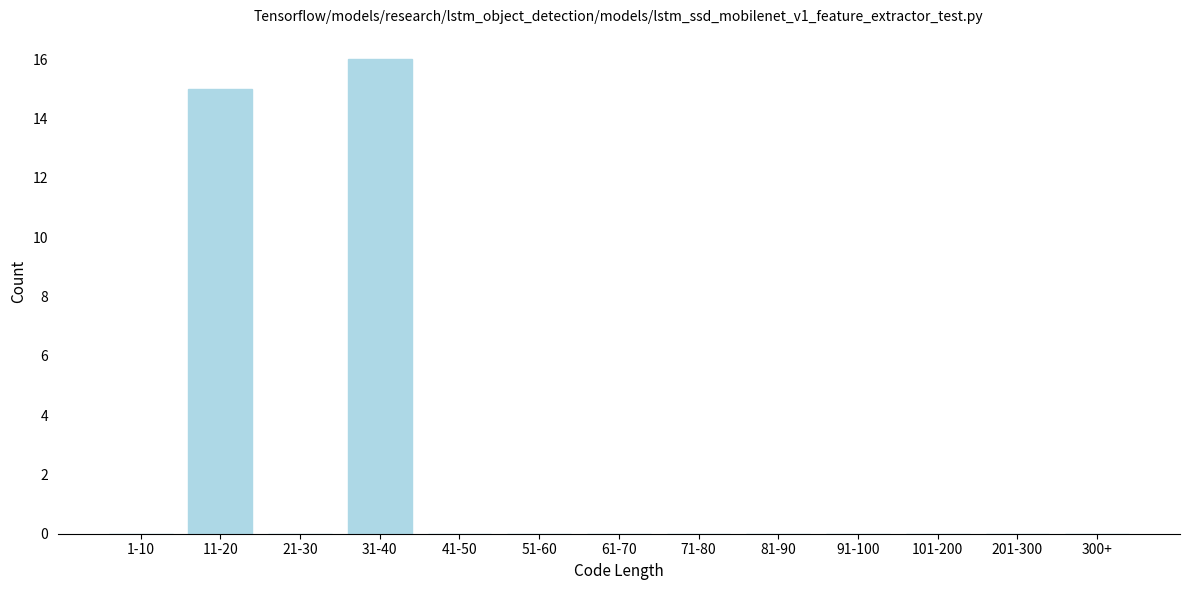

Reading right to left, transcribe all the data shown in this chart.

300+=0	201-300=0	101-200=0	91-100=0	81-90=0	71-80=0	61-70=0	51-60=0	41-50=0	31-40=16	21-30=0	11-20=15	1-10=0